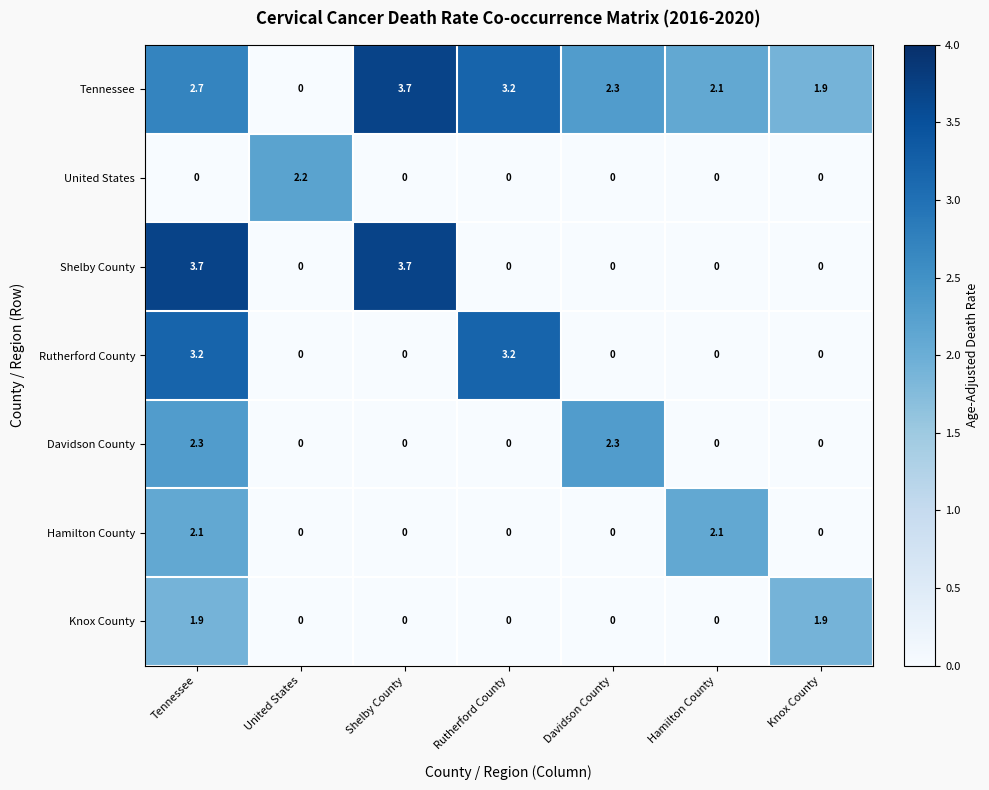

At which label does Tennessee reach its minimum?

United States